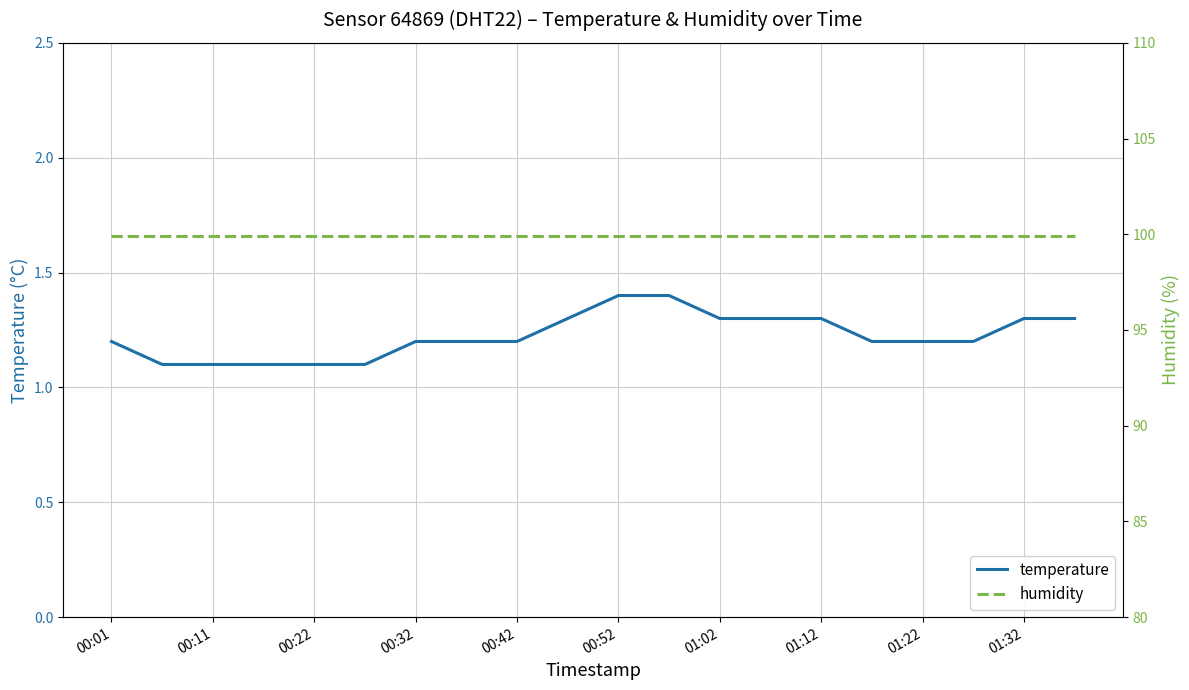

The temperature series shows 1.1 at 00:22. True or false?

True